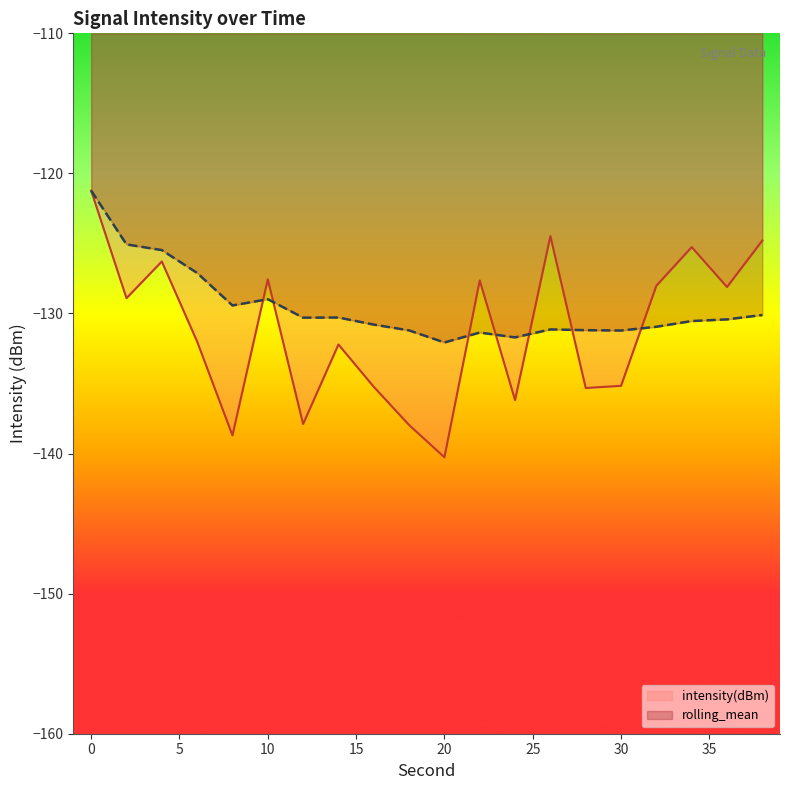

At which label is intensity(dBm) closest to -130?

2